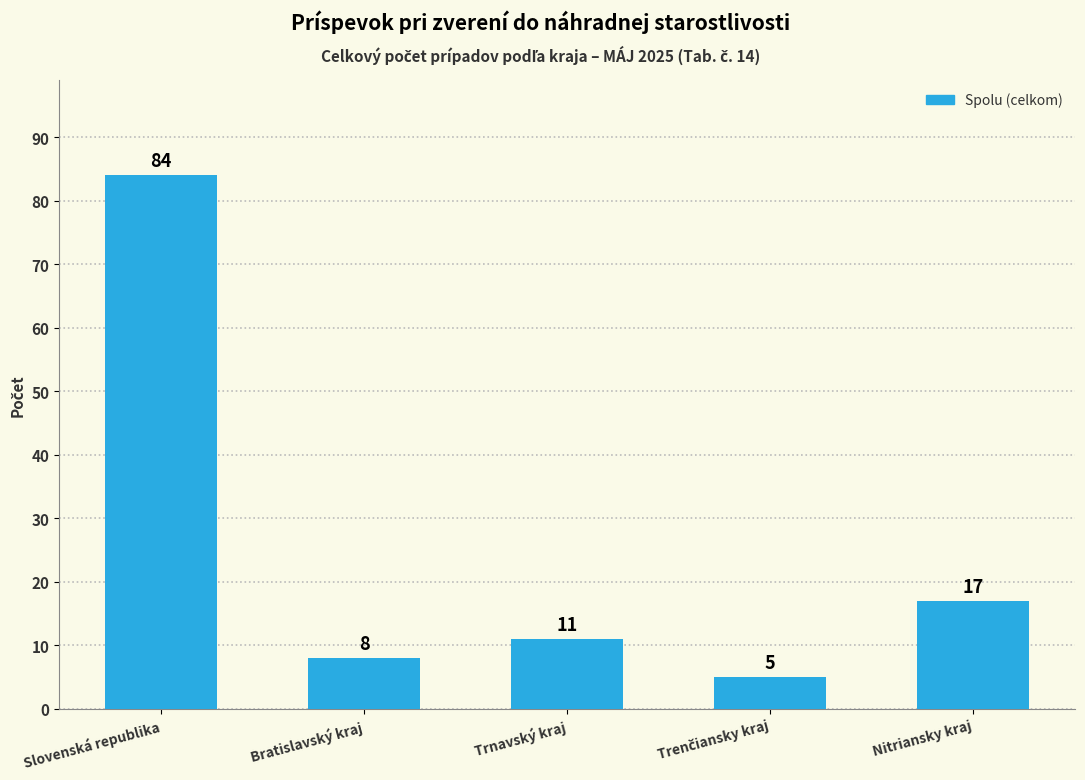

What is the smallest value displayed?

5